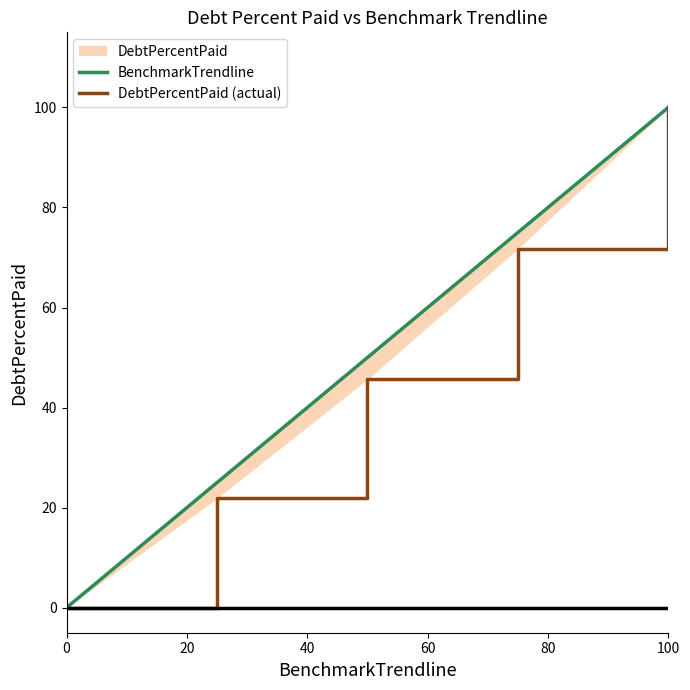

Does the chart have visible grid lines?

No